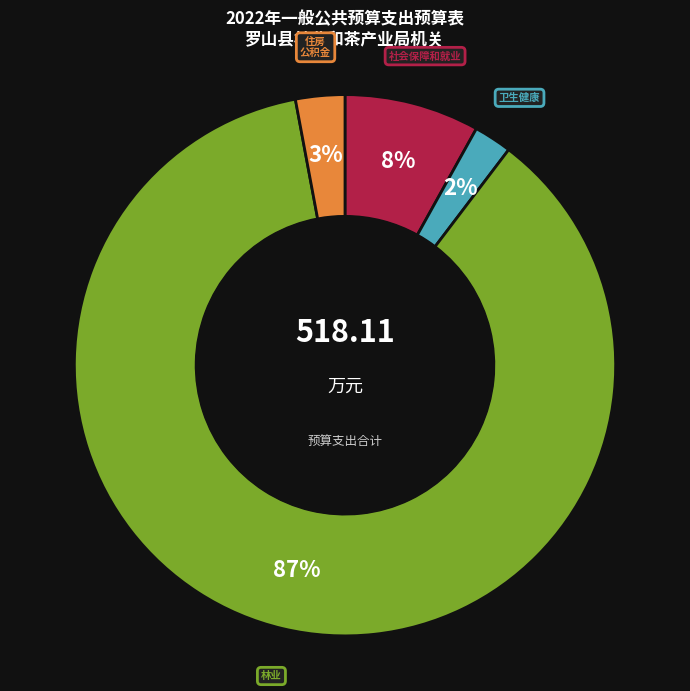

How many segments does this pie chart have?

4